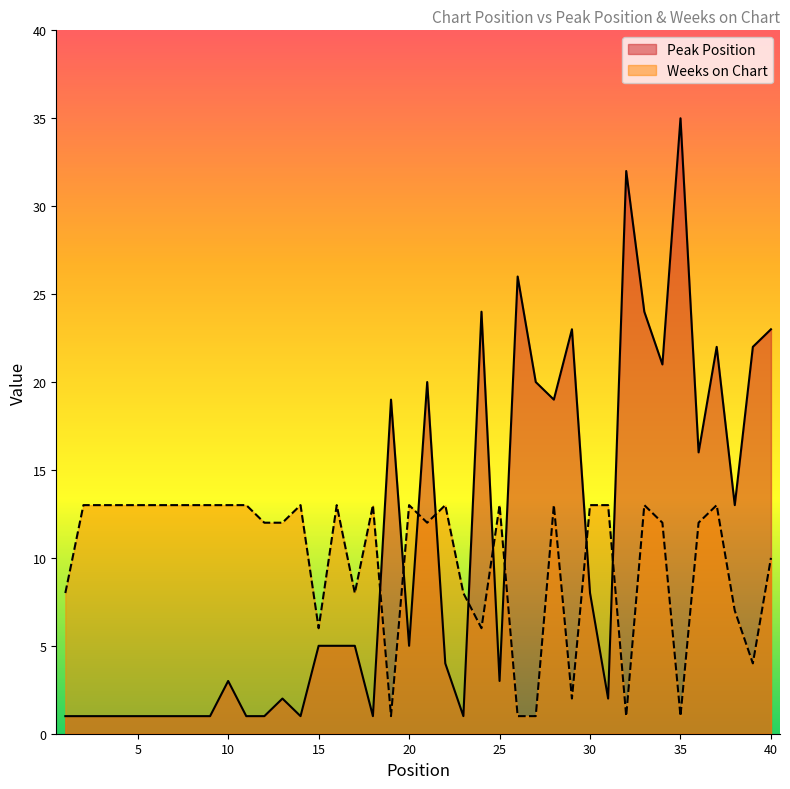

List the series in order of their overall mean, lowest first.

Weeks on Chart, Peak Position